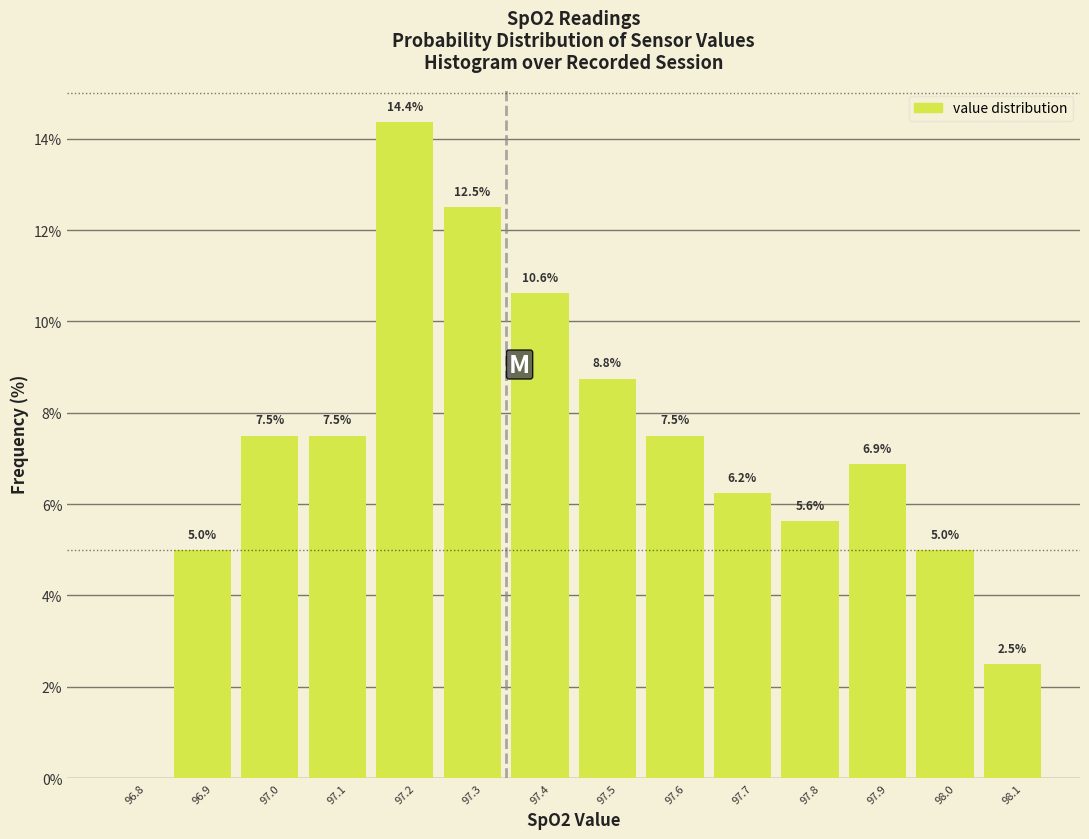

What is the sum of the values at 97.8 and 97.6?

13.1